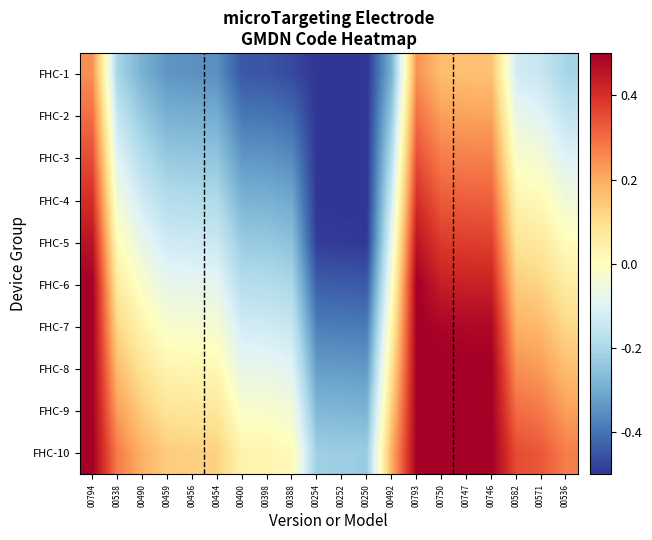

Reading left to right, transcribe all the data shown in this chart.

FHC-1: 00794=0.2	00538=-0.2	00490=-0.3	00459=-0.3	00456=-0.3	00454=-0.4	00400=-0.4	00398=-0.4	00388=-0.5	00254=-0.5	00252=-0.5	00250=-0.5	00492=-0.3	00793=0.2	00750=0.2	00747=0.2	00746=0.2	00582=-0.1	00571=-0.1	00536=-0.2
FHC-2: 00794=0.3	00538=-0.2	00490=-0.2	00459=-0.3	00456=-0.3	00454=-0.3	00400=-0.4	00398=-0.4	00388=-0.4	00254=-0.5	00252=-0.5	00250=-0.5	00492=-0.2	00793=0.3	00750=0.2	00747=0.2	00746=0.2	00582=-0.1	00571=-0.1	00536=-0.2
FHC-3: 00794=0.4	00538=-0.1	00490=-0.2	00459=-0.2	00456=-0.2	00454=-0.2	00400=-0.3	00398=-0.3	00388=-0.4	00254=-0.5	00252=-0.5	00250=-0.5	00492=-0.2	00793=0.3	00750=0.3	00747=0.3	00746=0.3	00582=-0.0	00571=-0.0	00536=-0.1
FHC-4: 00794=0.4	00538=-0.0	00490=-0.1	00459=-0.2	00456=-0.2	00454=-0.2	00400=-0.3	00398=-0.3	00388=-0.3	00254=-0.5	00252=-0.5	00250=-0.5	00492=-0.1	00793=0.4	00750=0.3	00747=0.3	00746=0.3	00582=0.0	00571=0.0	00536=-0.0
FHC-5: 00794=0.5	00538=0.0	00490=-0.1	00459=-0.1	00456=-0.1	00454=-0.1	00400=-0.2	00398=-0.2	00388=-0.3	00254=-0.5	00252=-0.5	00250=-0.5	00492=-0.1	00793=0.5	00750=0.4	00747=0.4	00746=0.4	00582=0.1	00571=0.1	00536=0.0
FHC-6: 00794=0.5	00538=0.1	00490=-0.0	00459=-0.1	00456=-0.1	00454=-0.1	00400=-0.2	00398=-0.2	00388=-0.2	00254=-0.4	00252=-0.4	00250=-0.4	00492=-0.0	00793=0.5	00750=0.4	00747=0.4	00746=0.4	00582=0.1	00571=0.1	00536=0.1
FHC-7: 00794=0.5	00538=0.1	00490=0.0	00459=-0.0	00456=-0.0	00454=-0.0	00400=-0.1	00398=-0.1	00388=-0.1	00254=-0.4	00252=-0.4	00250=-0.4	00492=0.0	00793=0.5	00750=0.5	00747=0.5	00746=0.5	00582=0.2	00571=0.2	00536=0.1
FHC-8: 00794=0.5	00538=0.2	00490=0.1	00459=0.0	00456=0.0	00454=0.0	00400=-0.1	00398=-0.1	00388=-0.1	00254=-0.3	00252=-0.3	00250=-0.3	00492=0.1	00793=0.5	00750=0.5	00747=0.5	00746=0.5	00582=0.2	00571=0.2	00536=0.2
FHC-9: 00794=0.5	00538=0.2	00490=0.1	00459=0.1	00456=0.1	00454=0.1	00400=-0.0	00398=-0.0	00388=-0.0	00254=-0.3	00252=-0.3	00250=-0.3	00492=0.1	00793=0.5	00750=0.5	00747=0.5	00746=0.5	00582=0.3	00571=0.3	00536=0.2
FHC-10: 00794=0.5	00538=0.3	00490=0.2	00459=0.1	00456=0.1	00454=0.1	00400=0.0	00398=0.0	00388=0.0	00254=-0.2	00252=-0.2	00250=-0.2	00492=0.2	00793=0.5	00750=0.5	00747=0.5	00746=0.5	00582=0.4	00571=0.3	00536=0.3